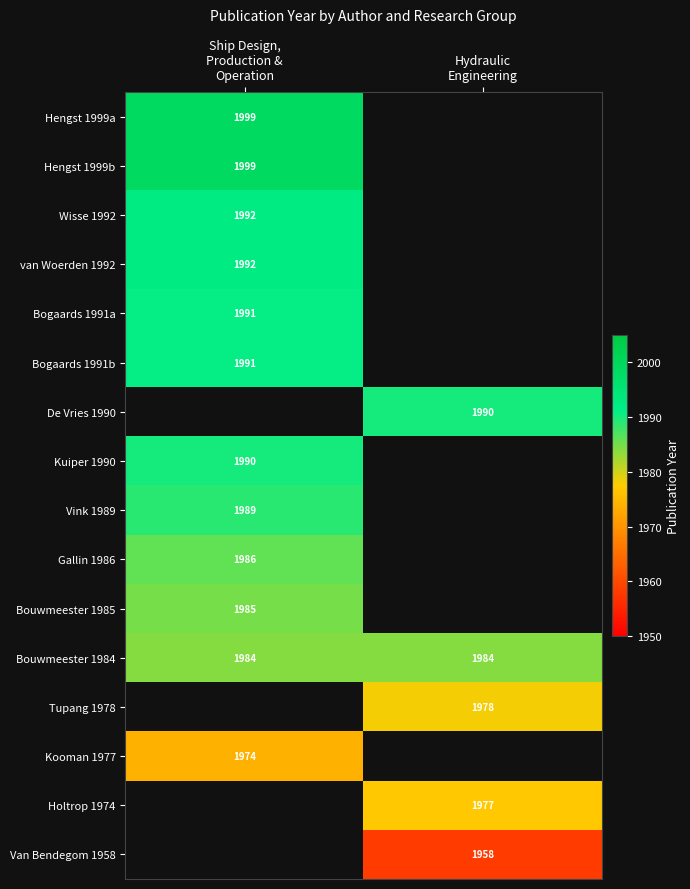

What is the average value of the Bouwmeester 1984 series?

1984.0